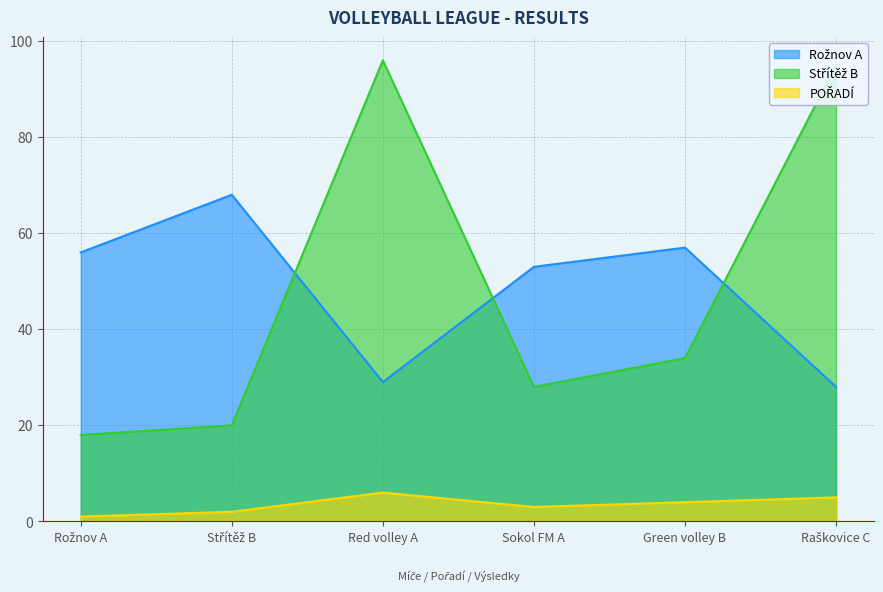

Where is POŘADÍ nearest to the value 3?

Sokol FM A